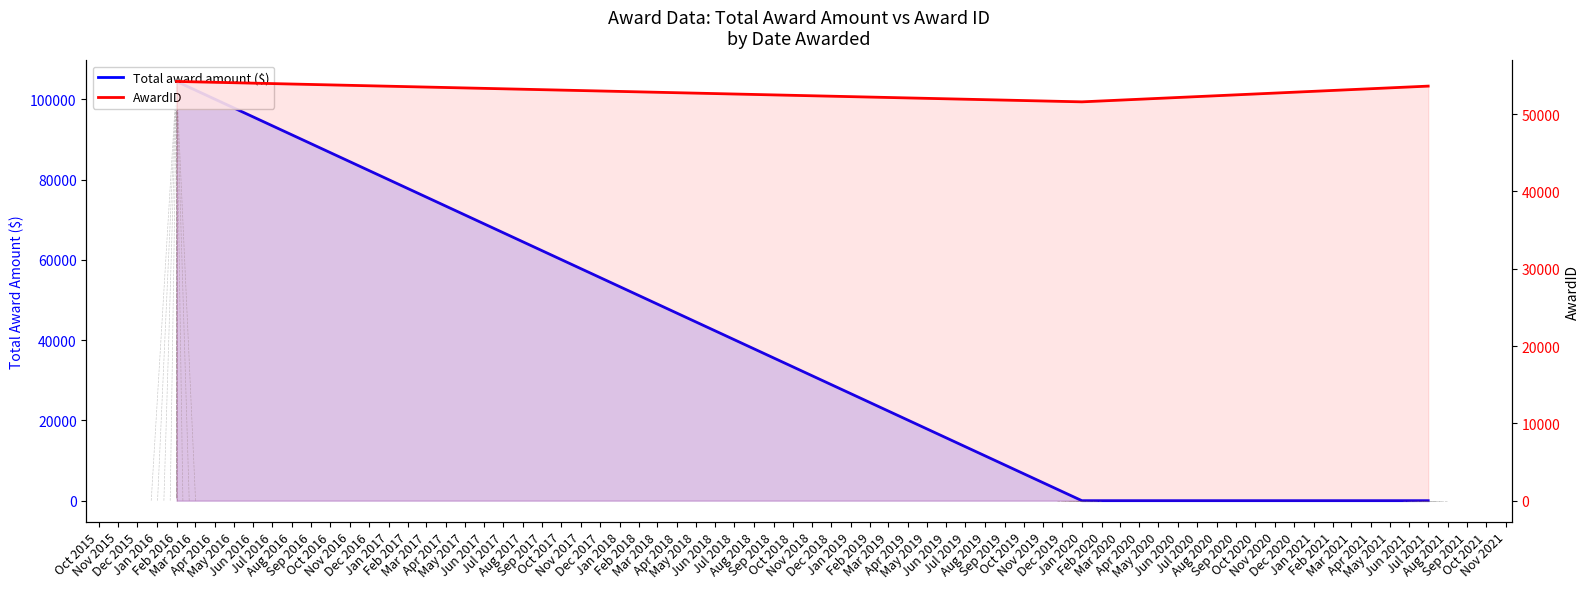

What is the label of the 3rd point from the left?

Jul 2021